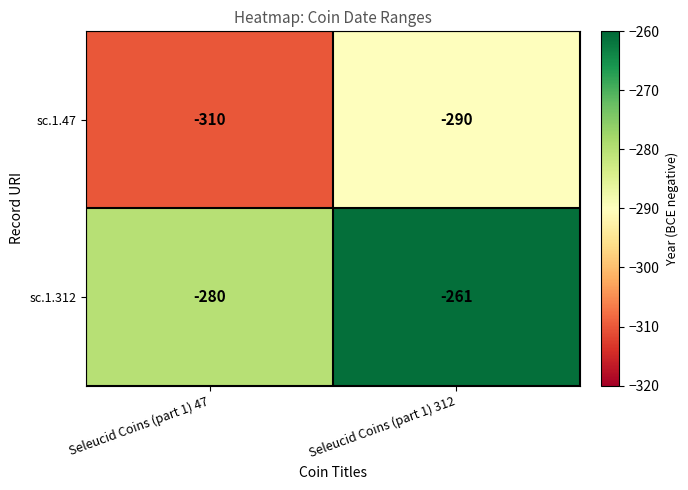

What is the highest value of the sc.1.312 series?

-261